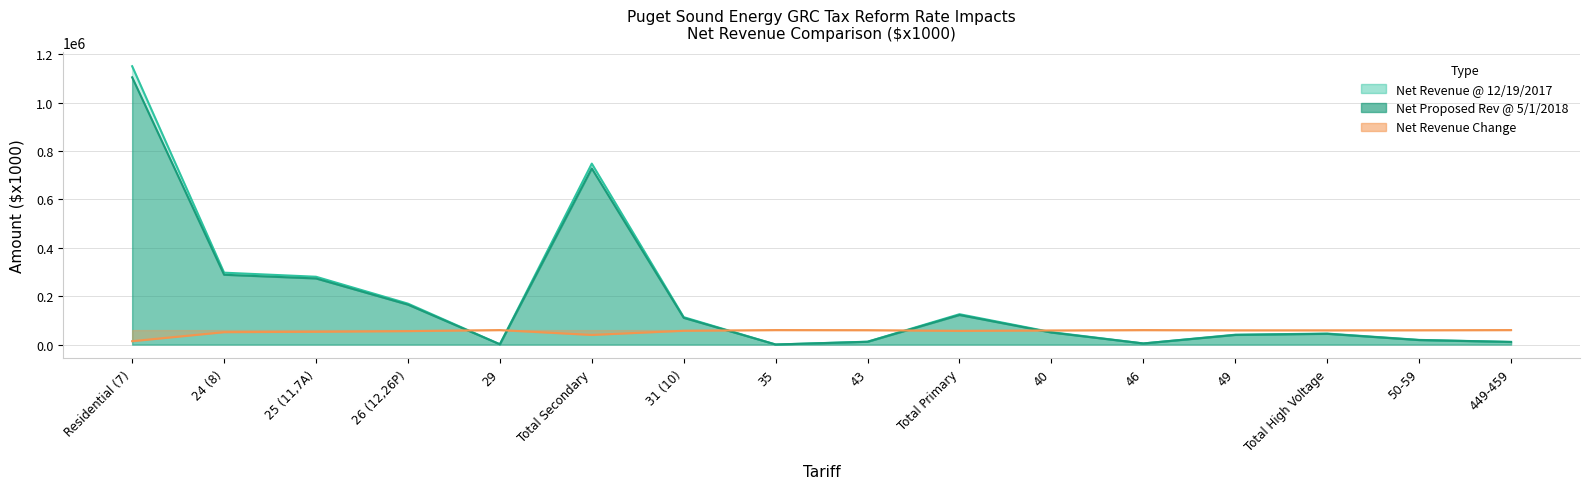

At how many categories does at least one series exceed 87886?

7